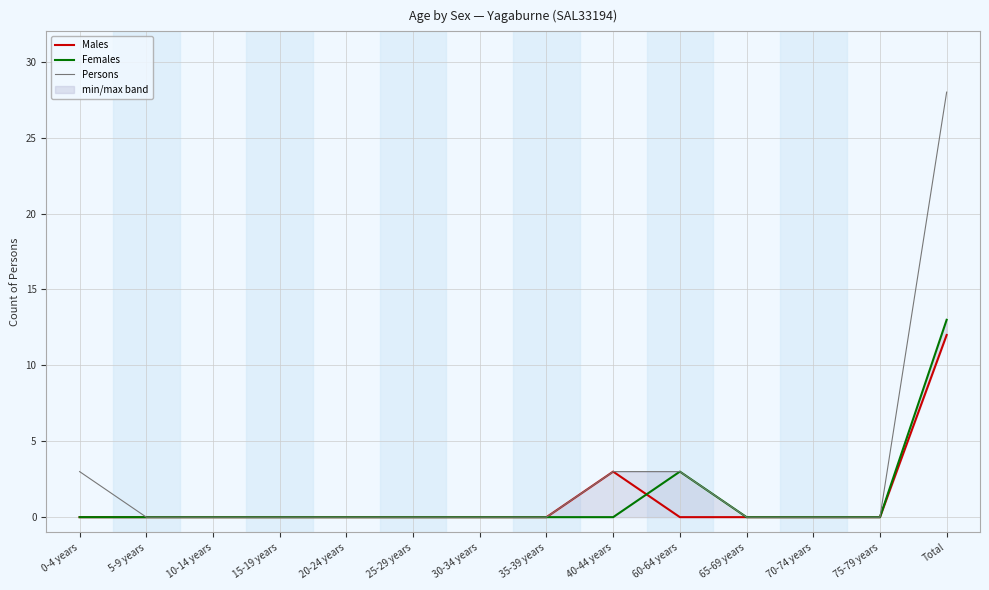

At how many categories does at least one series exceed 14?

1